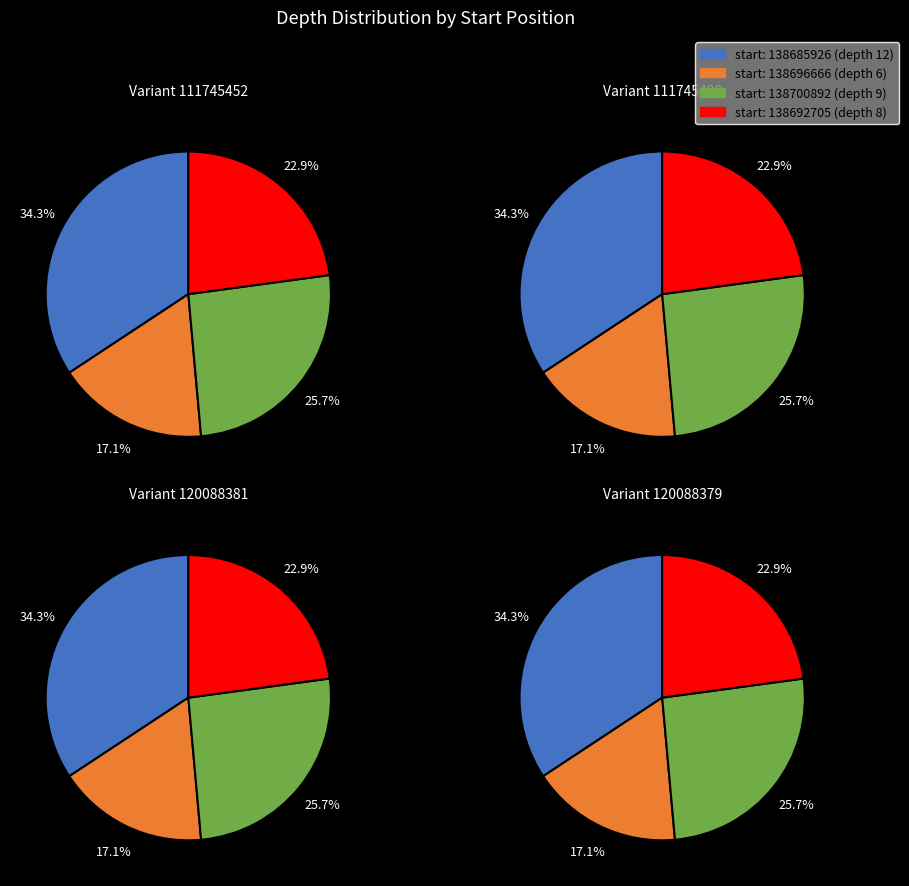

Do 138700892 and 138685926 together represent more than half of the pie?

Yes